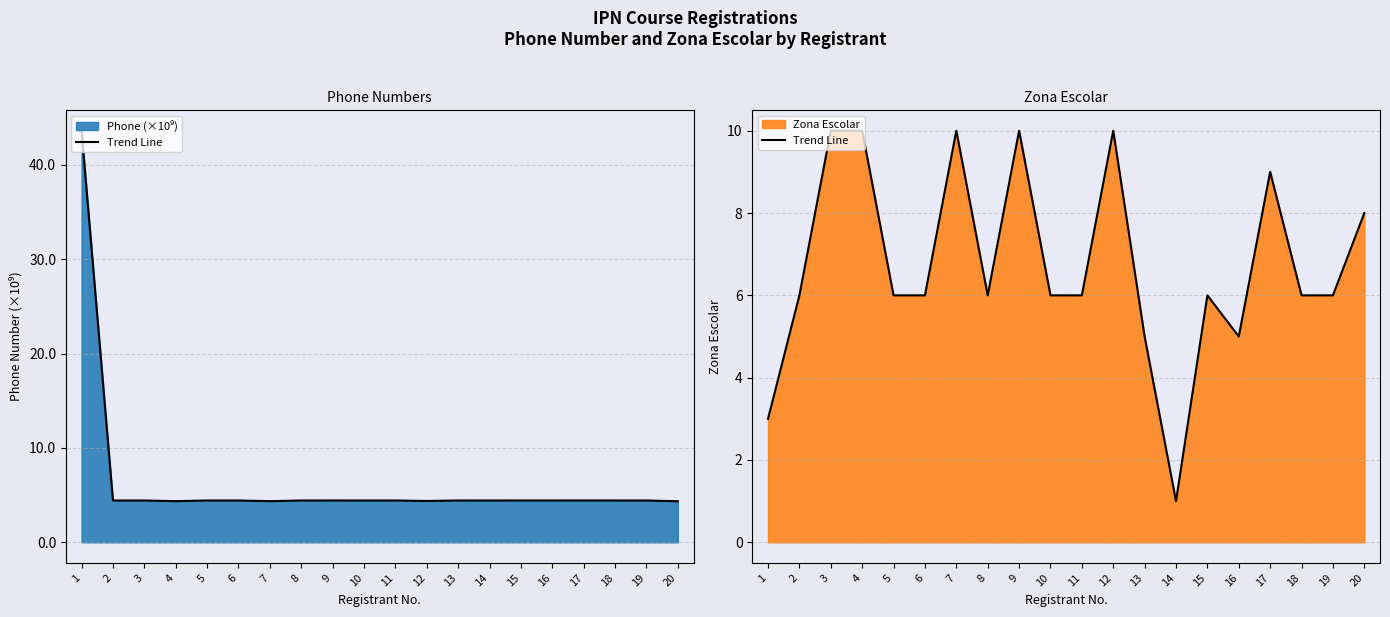

Is it true that the value at 3 is 10?

True